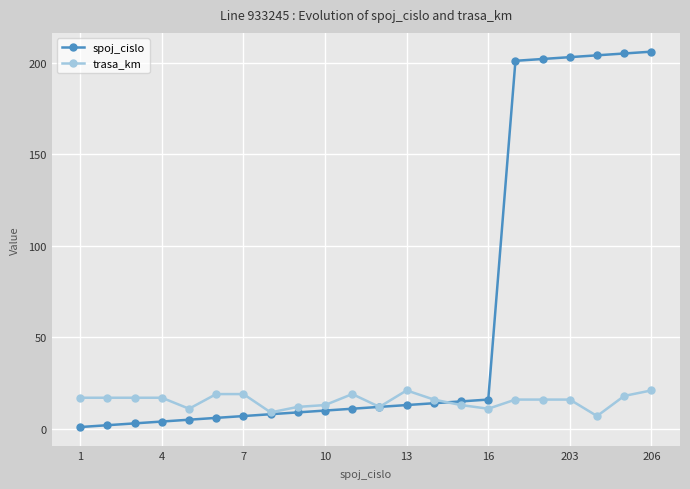

Is this an area chart (filled region under the line)?

No